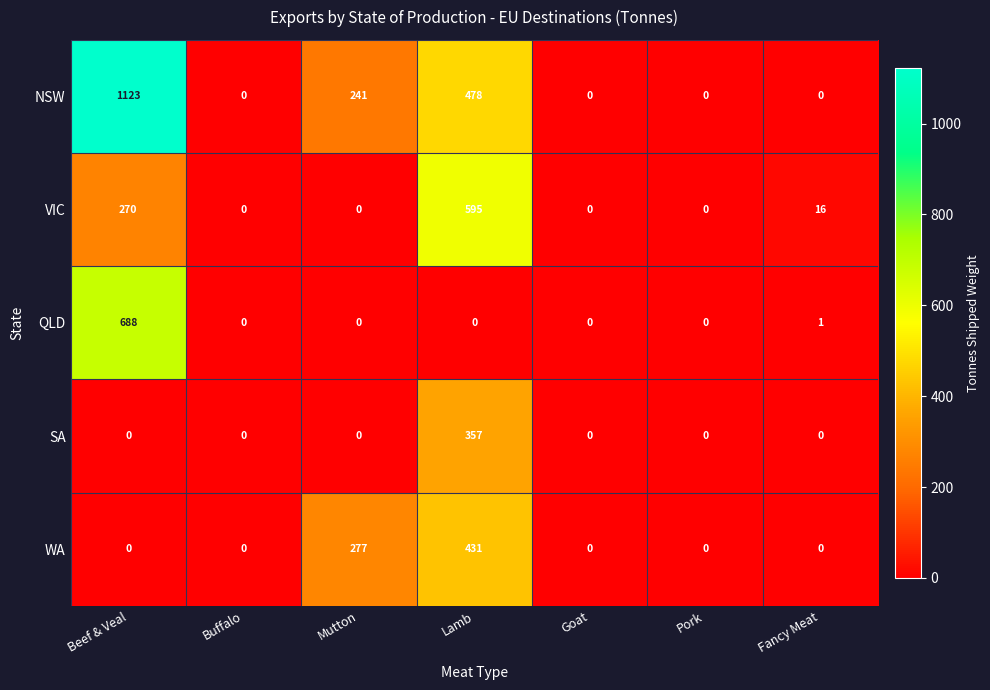

How many categories are shown in the chart?

7